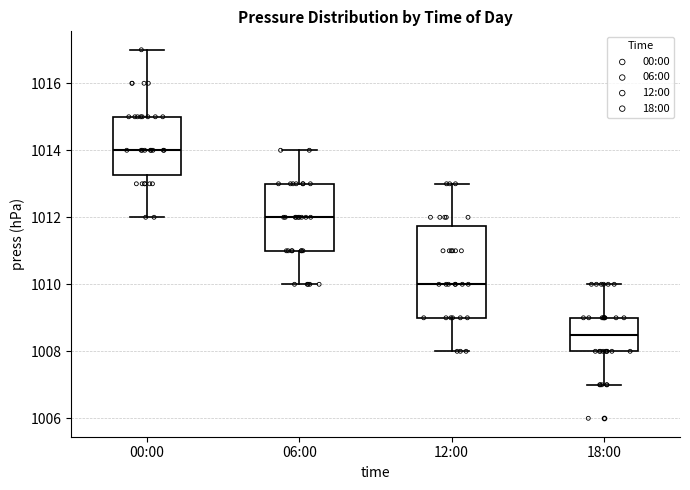

Reading left to right, transcribe this box plot: for each box, give where its median line is, the range the box spans, and where its two whiskers end, as read against the y-axis. The values are not printed on the chart, so give them approximately, as read against the axis.

00:00: median 1014.0, box 1013.2 to 1015.0, whiskers 1012.0 to 1017.0
06:00: median 1012.0, box 1011.0 to 1013.0, whiskers 1010.0 to 1014.0
12:00: median 1010.0, box 1009.0 to 1011.8, whiskers 1008.0 to 1013.0
18:00: median 1008.6, box 1008.0 to 1009.0, whiskers 1007.0 to 1010.0